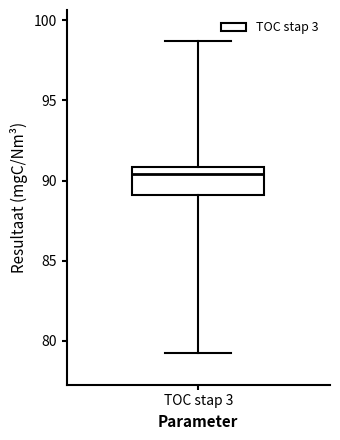

Where is the lower edge of the box for TOC stap 3 on the y-axis? The values are not printed on the chart, so give them approximately, as read against the axis.

89.0